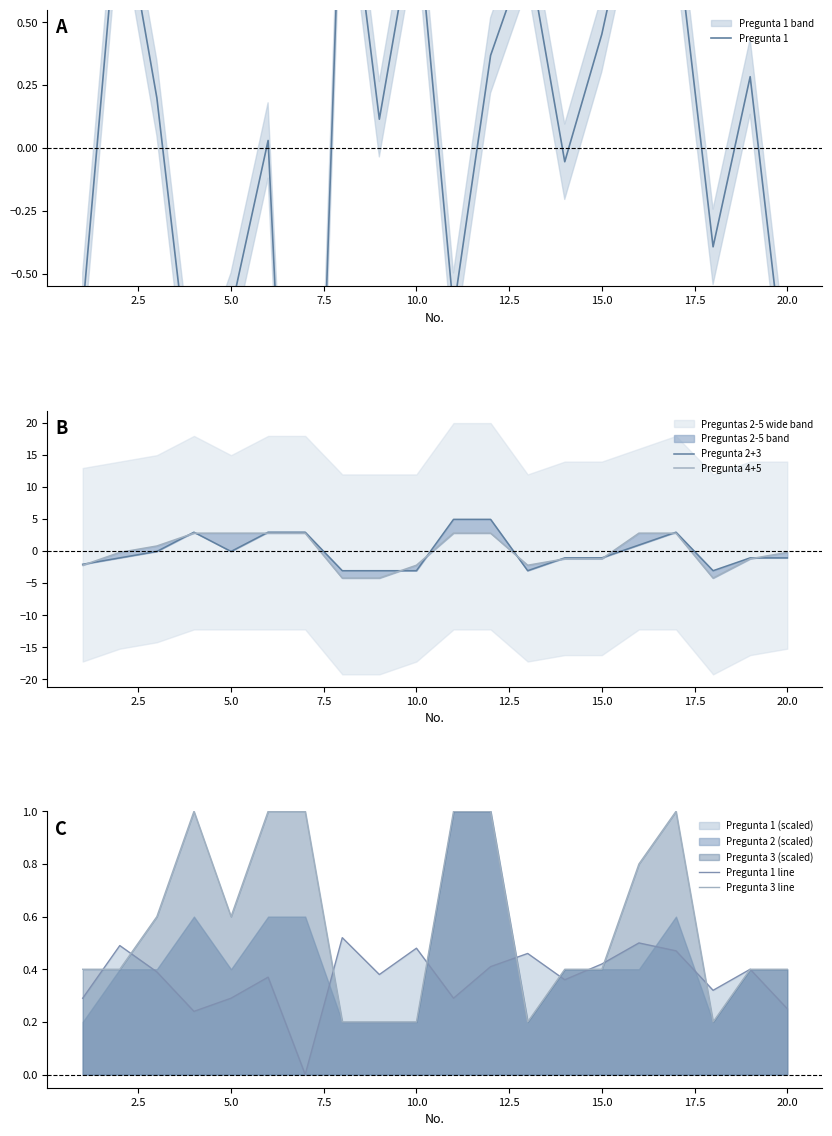

True or false: Pregunta 3 line has a value of 0.6 at 5.0.

True